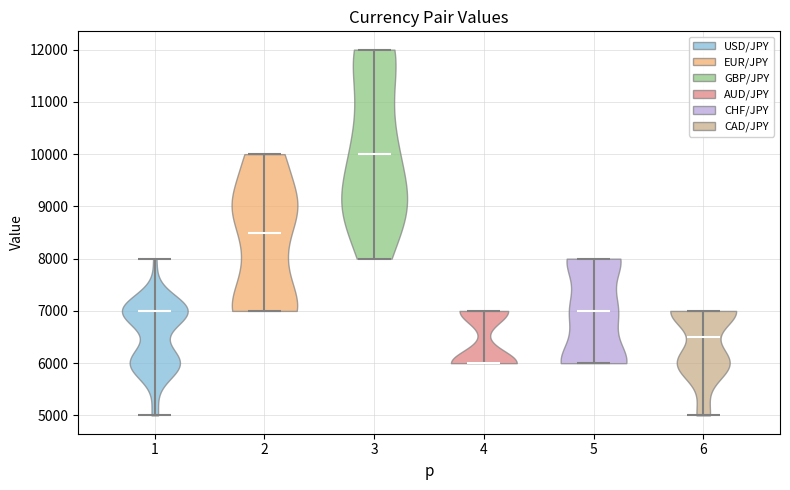

Reading left to right, read every violin against the y-axis: where its median line is, and the lowest and highest points it reaches. The values are not printed on the chart, so give them approximately, as read against the axis.

1: median line 7000, lowest point 5000, highest point 8000
2: median line 8500, lowest point 7000, highest point 10000
3: median line 10000, lowest point 8000, highest point 12000
4: median line 6000, lowest point 6000, highest point 7000
5: median line 7000, lowest point 6000, highest point 8000
6: median line 6500, lowest point 5000, highest point 7000